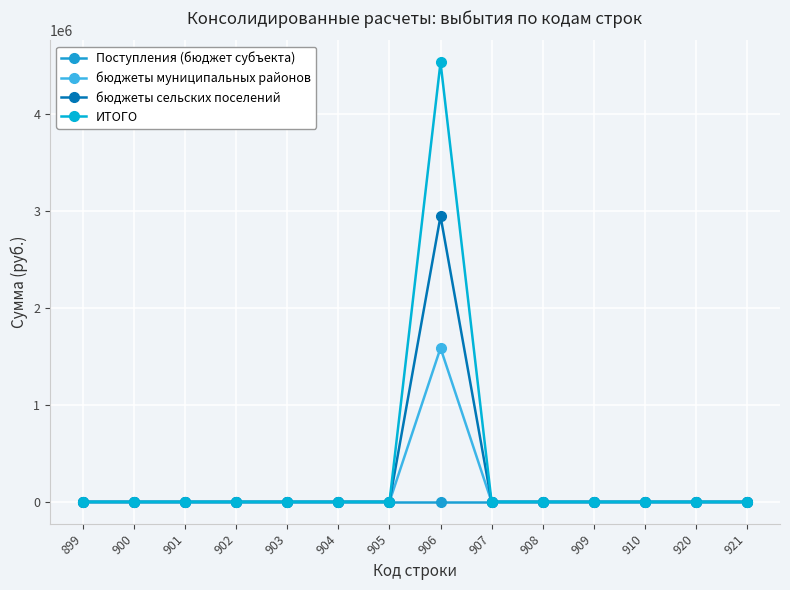

Reading left to right, extract all data points from this chart.

Поступления (бюджет субъекта): 0.0	0.0	0.0	0.0	0.0	0.0	0.0	0.0	0.0	0.0	0.0	0.0	0.0	0.0
бюджеты муниципальных районов: 0.0	0.0	0.0	0.0	0.0	0.0	0.0	1587126.0	0.0	0.0	0.0	0.0	0.0	0.0
бюджеты сельских поселений: 0.0	0.0	0.0	0.0	0.0	0.0	0.0	2947812.5	0.0	0.0	0.0	0.0	0.0	0.0
ИТОГО: 0.0	0.0	0.0	0.0	0.0	0.0	0.0	4534938.5	0.0	0.0	0.0	0.0	0.0	0.0